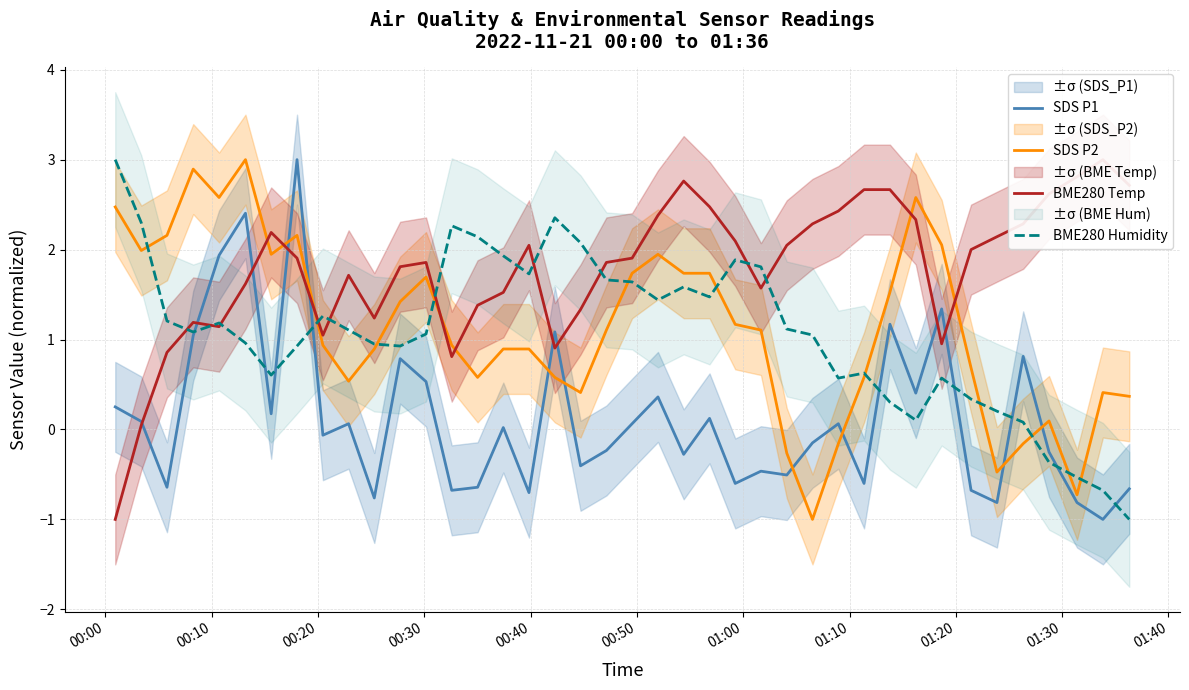

What is the maximum value for SDS P2?

3.0